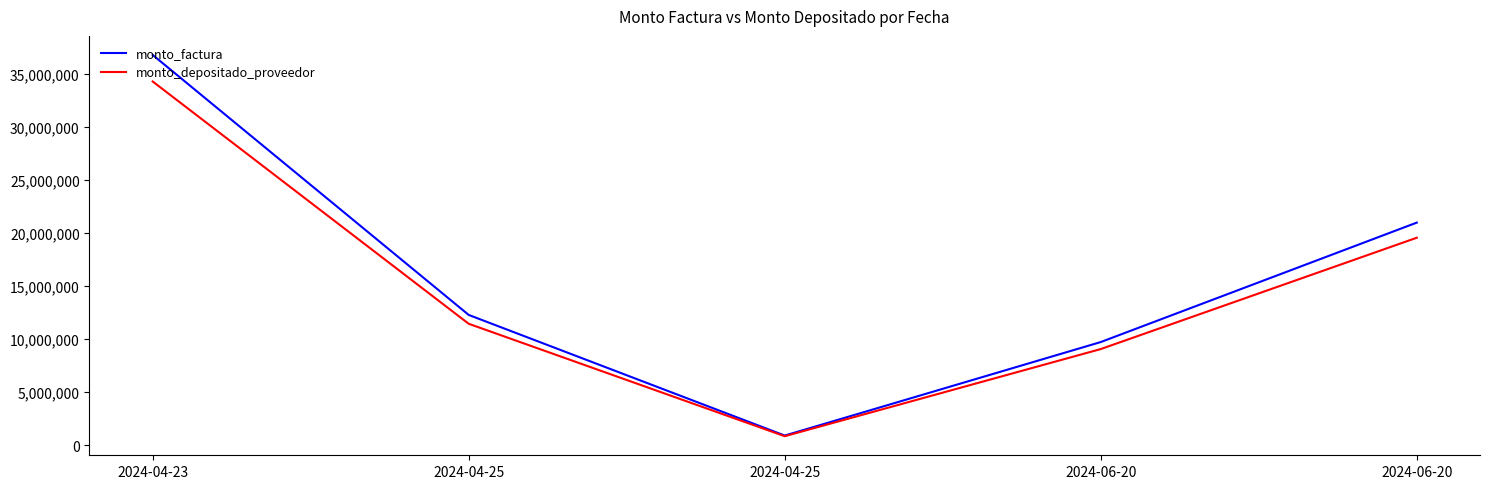

Which series has the widest spread of values?

monto_factura